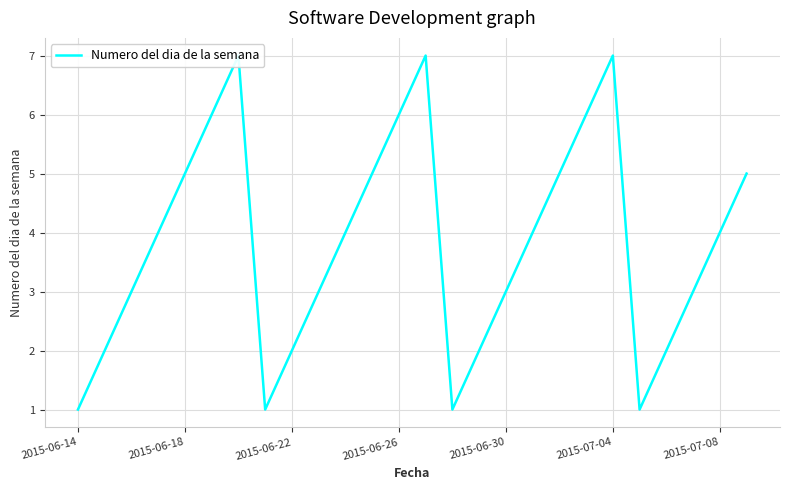

True or false: there are more than 1 points higher than both neighbors.

True